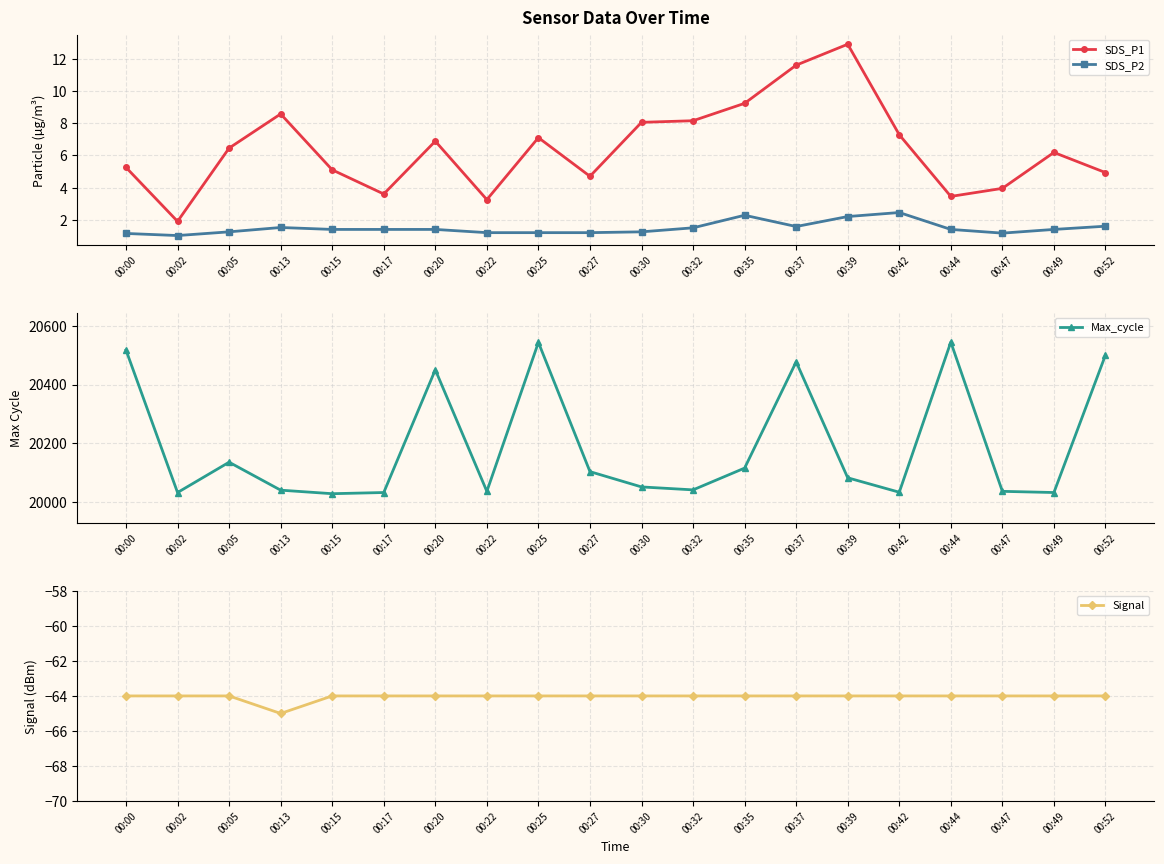

True or false: Signal and Max_cycle cross at least once.

False